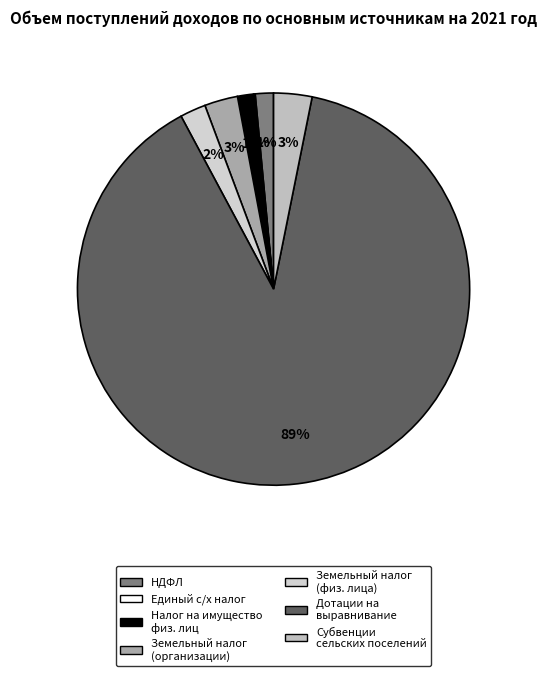

Which slice is the largest?

Дотации на выравнивание бюджетной обеспеченности